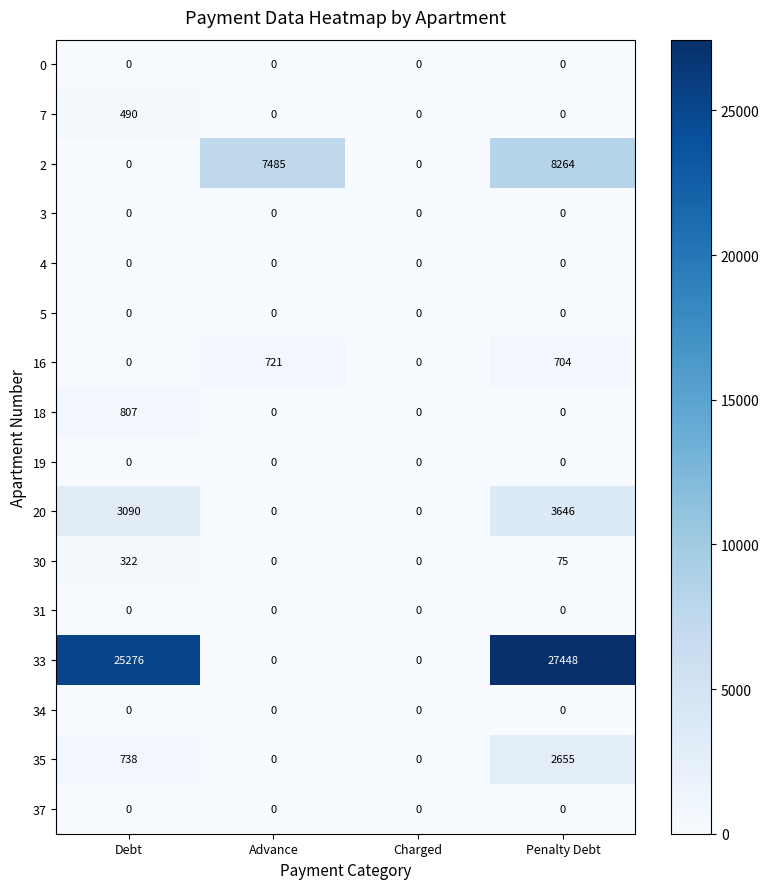

How many categories are shown in the chart?

4